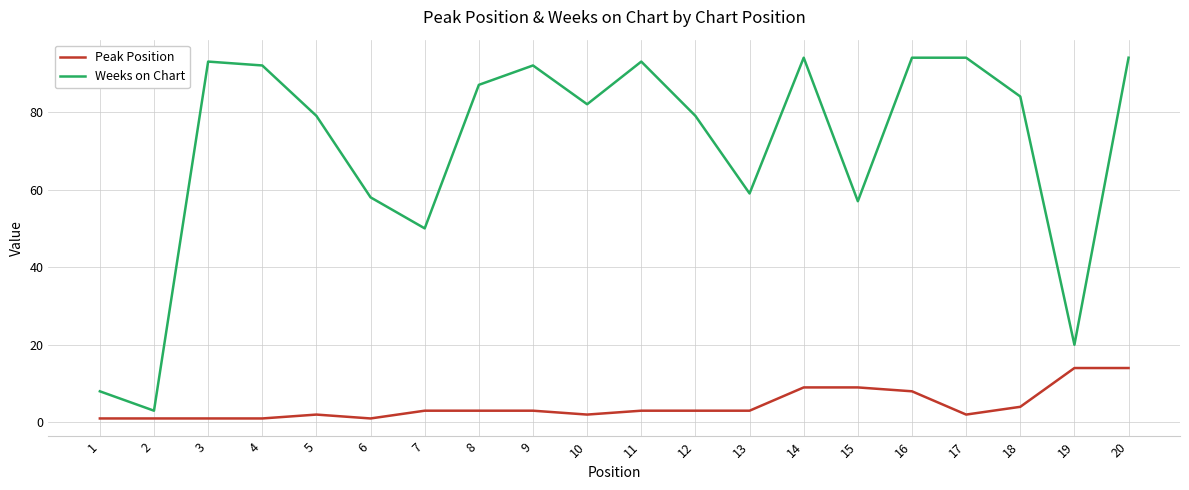

Between 1 and 17, which series saw the biggest shift?

Weeks on Chart